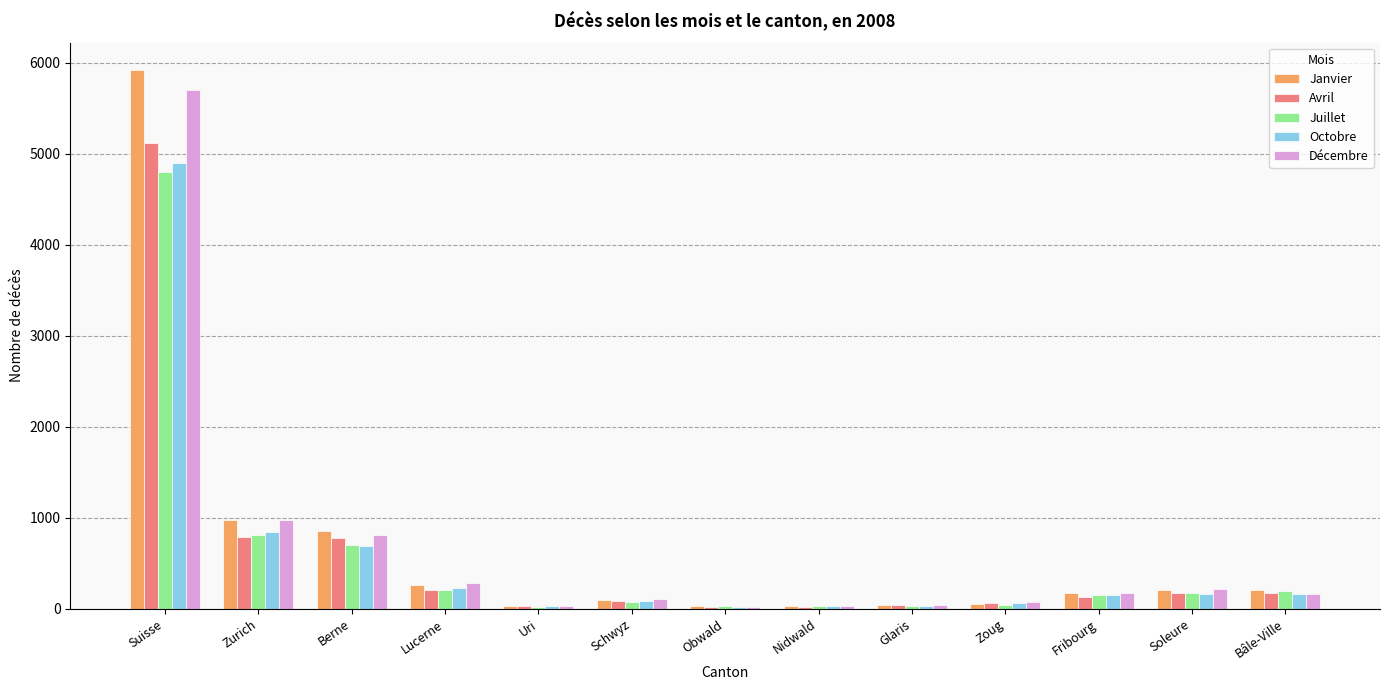

Which series has the largest range (max minus min)?

Janvier